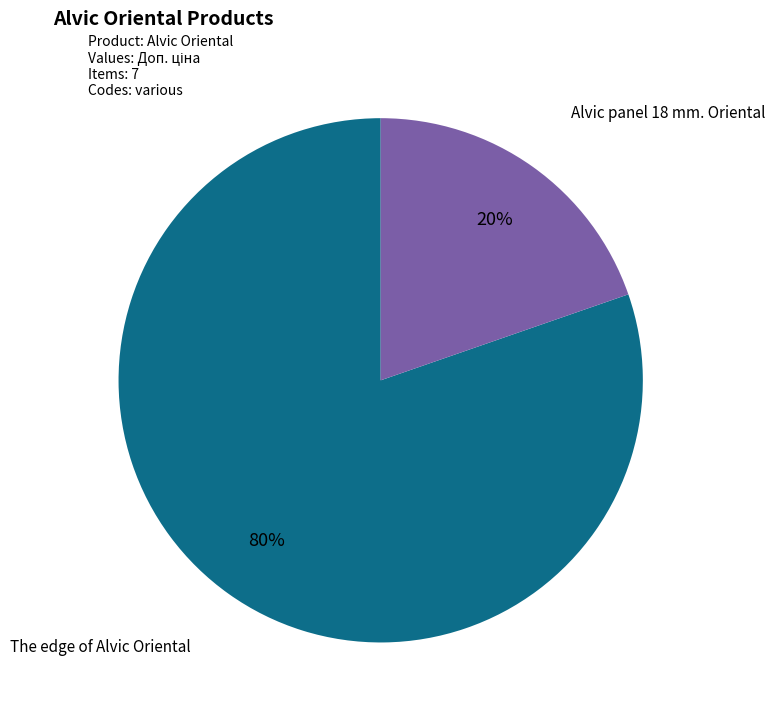

Which has a higher value, The edge of Alvic Oriental or Alvic panel 18 mm. Oriental?

The edge of Alvic Oriental